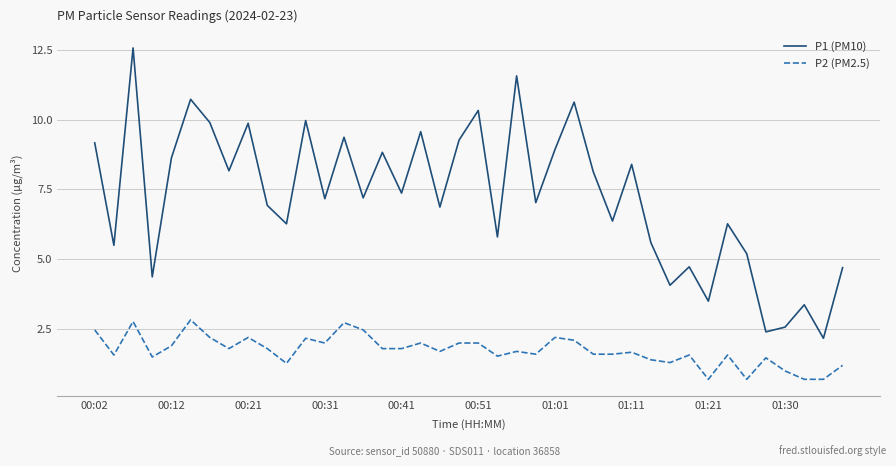

Which series has the widest spread of values?

P1 (PM10)